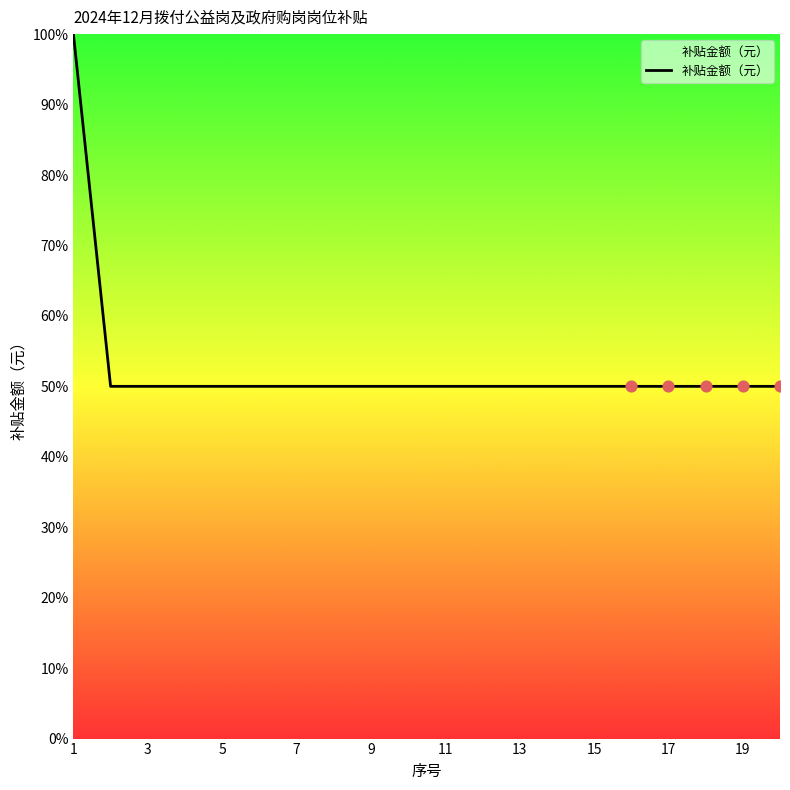

What is the difference between the maximum and minimum values?

50